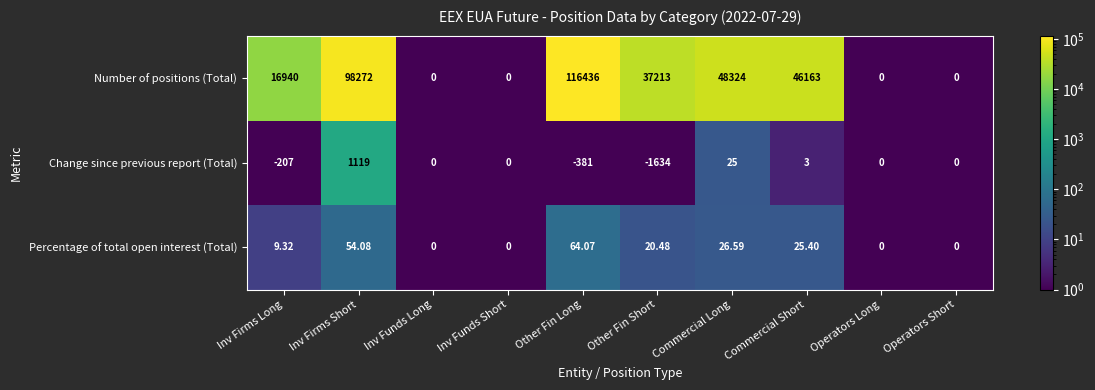

At which label does Change since previous report (Total) reach its peak?

Inv Firms Short